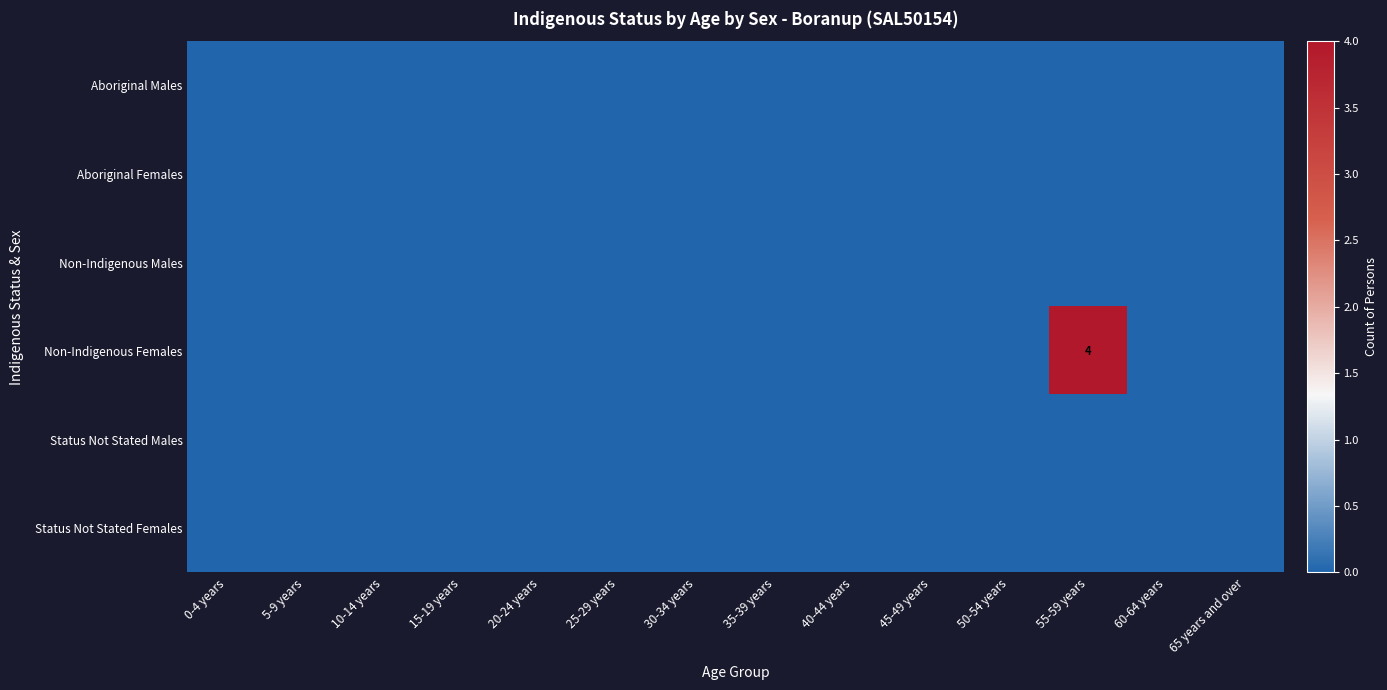

Which series has the largest total across all categories?

Non-Indigenous Females